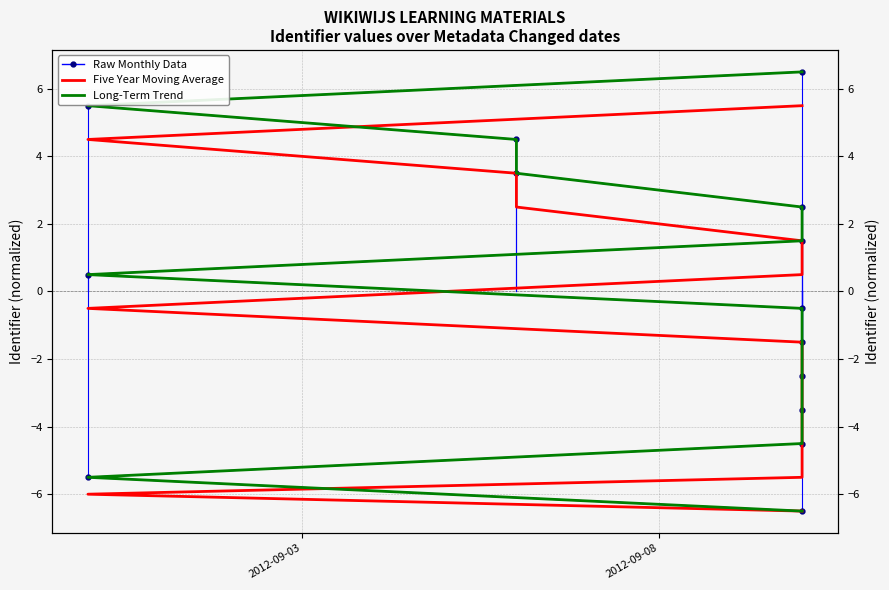

Reading left to right, what are all the values shown in this chart?

Raw Monthly Data: -6.5	-5.5	-4.5	-3.5	-2.5	-1.5	-0.5	0.5	1.5	2.5	3.5	4.5	5.5	6.5
Five Year Moving Average: -6.5	-6.0	-5.5	-4.5	-3.5	-2.5	-1.5	-0.5	0.5	1.5	2.5	3.5	4.5	5.5
Long-Term Trend: -6.5	-5.5	-4.5	-3.5	-2.5	-1.5	-0.5	0.5	1.5	2.5	3.5	4.5	5.5	6.5